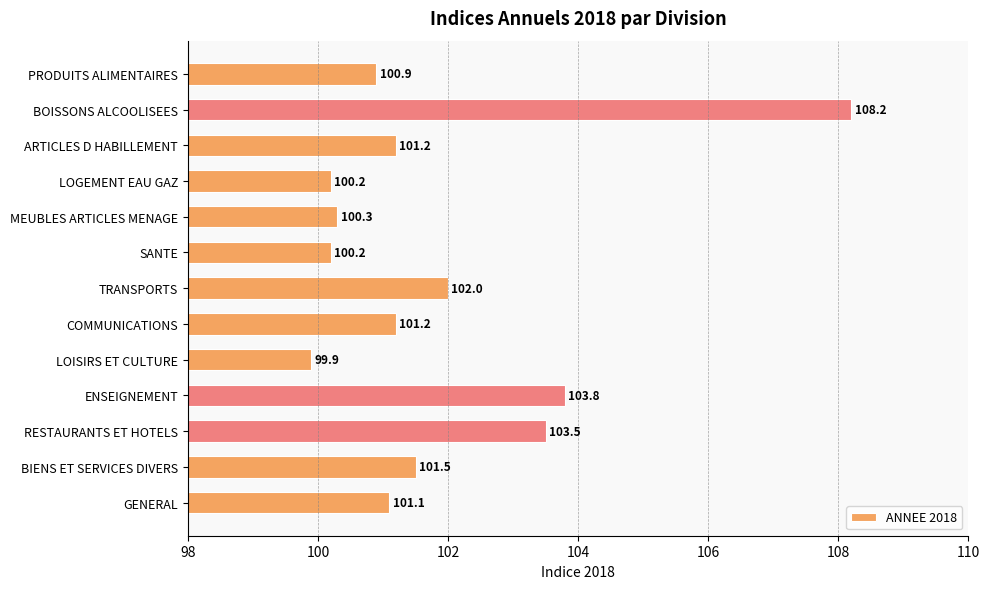

What is the average value?

101.8